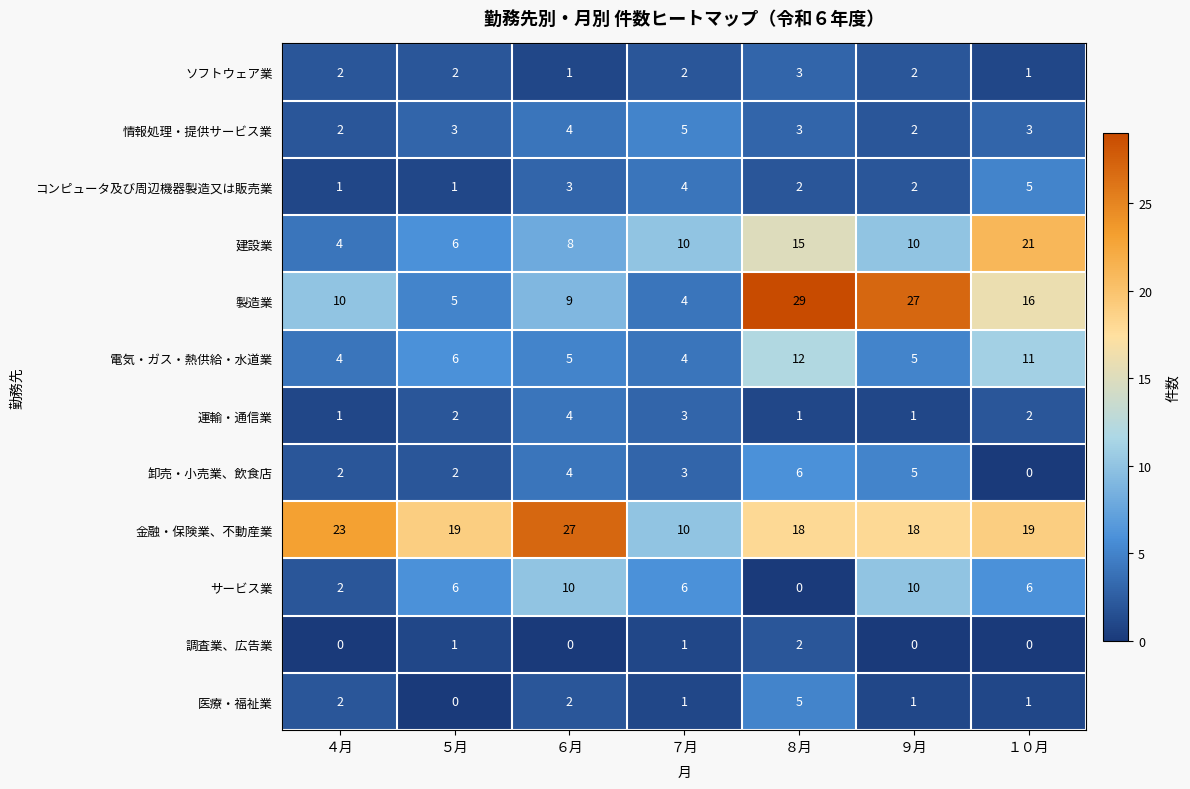

How many サービス業 values are between 2 and 10?

6